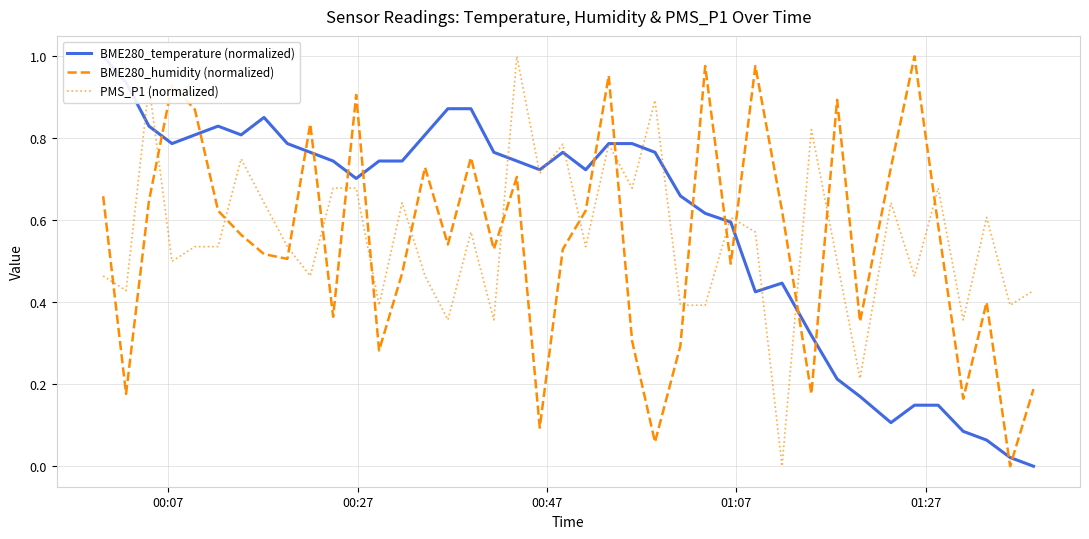

Is this an area chart (filled region under the line)?

No